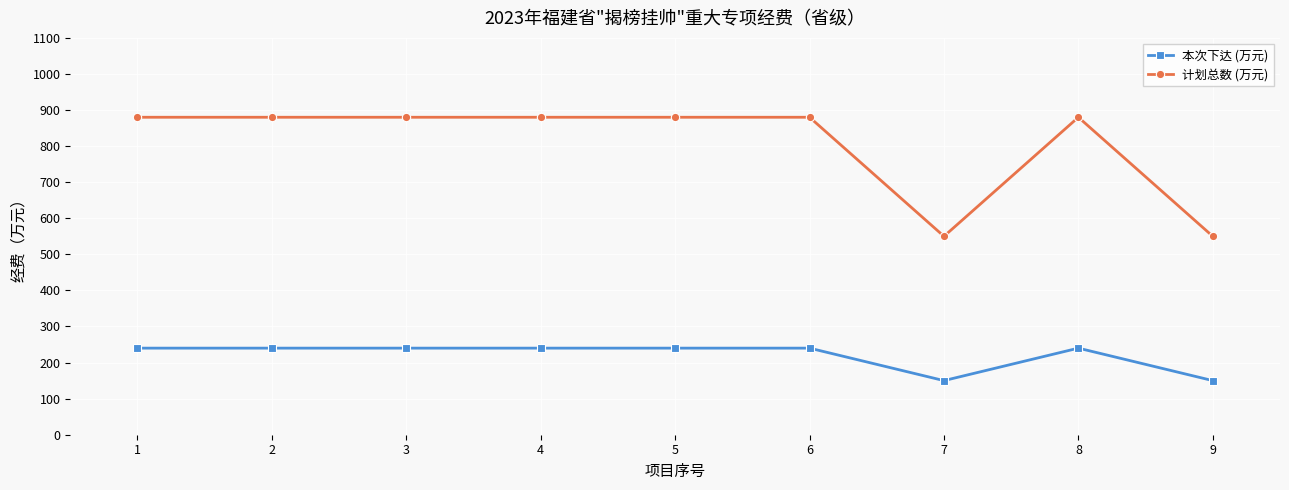

What is the maximum value for 本次下达 (万元)?

240